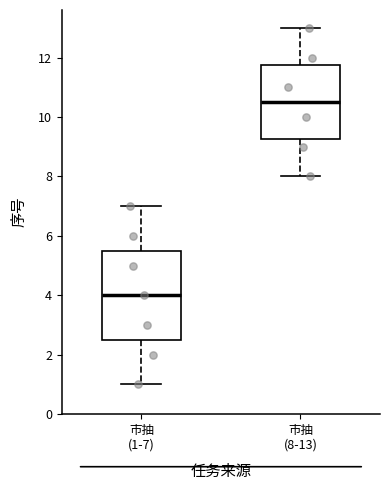

Where does the upper whisker of the box for 市抽 (1-7) end on the y-axis? The values are not printed on the chart, so give them approximately, as read against the axis.

7.0